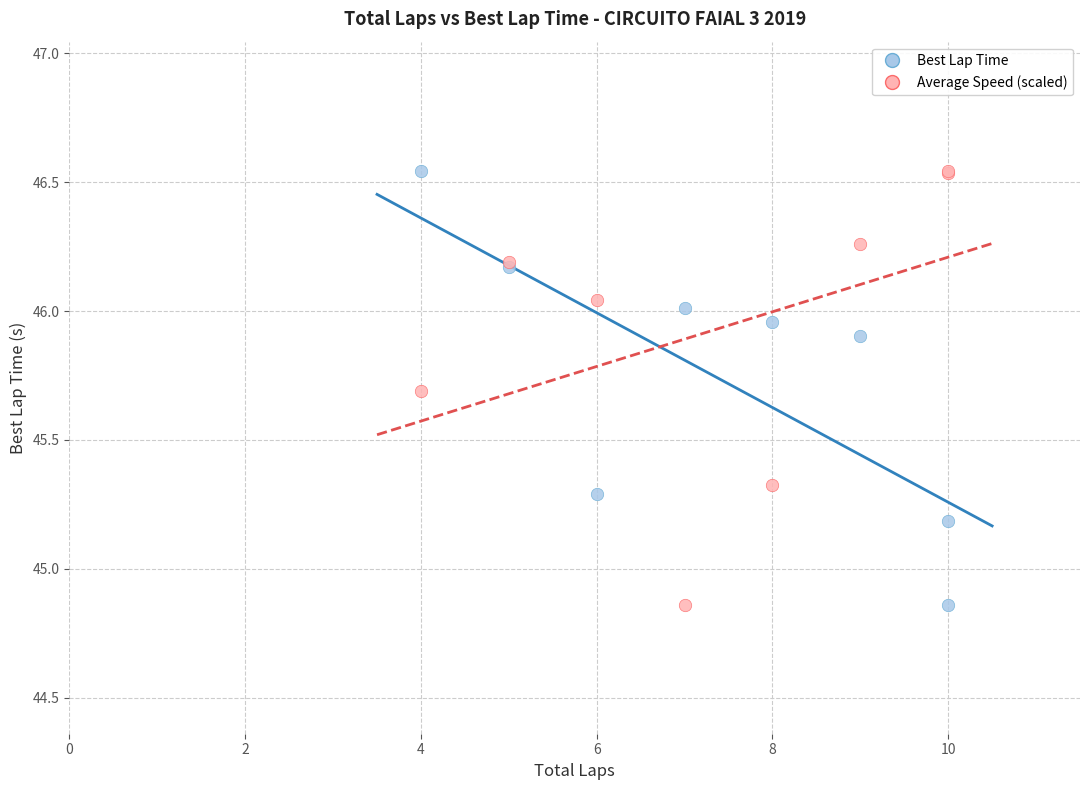

What is the X range (max minus min) for the scatter plot?

6.0